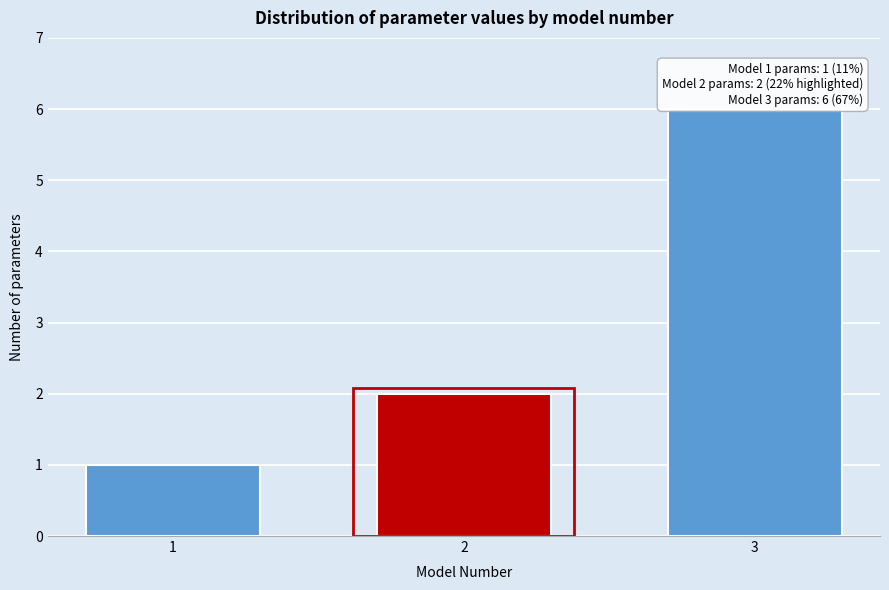

Reading left to right, extract all data points from this chart.

1	2	6